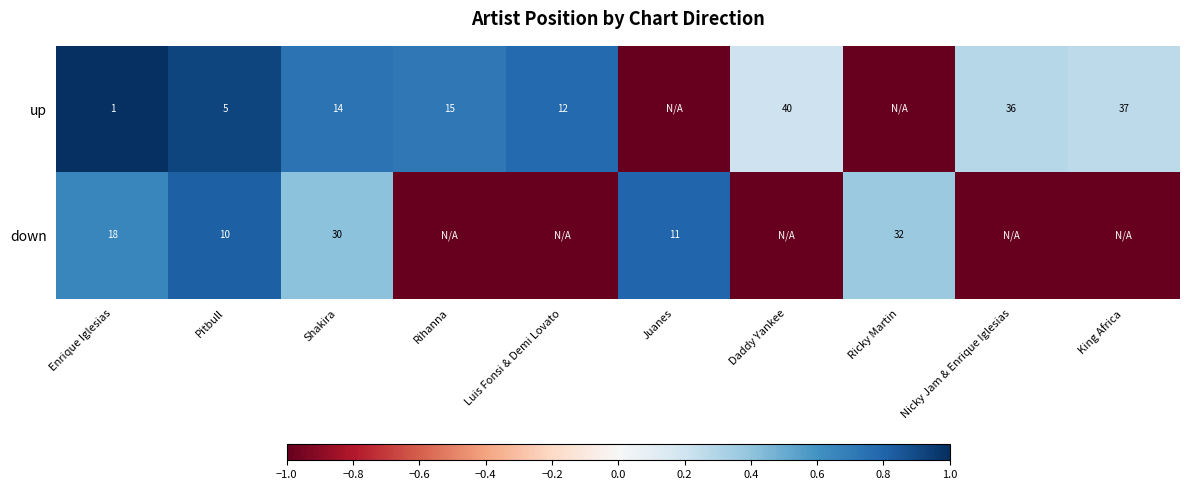

Which has a higher value, Pitbull or Enrique Iglesias?

Enrique Iglesias